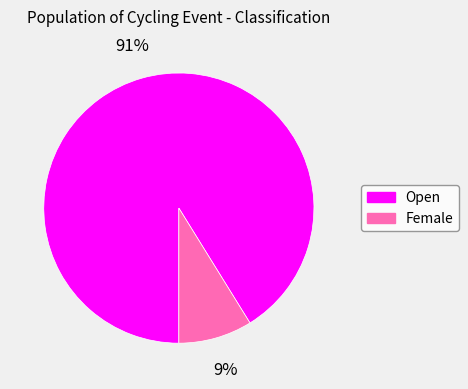

Combined, do Open and Female account for over 50%?

Yes